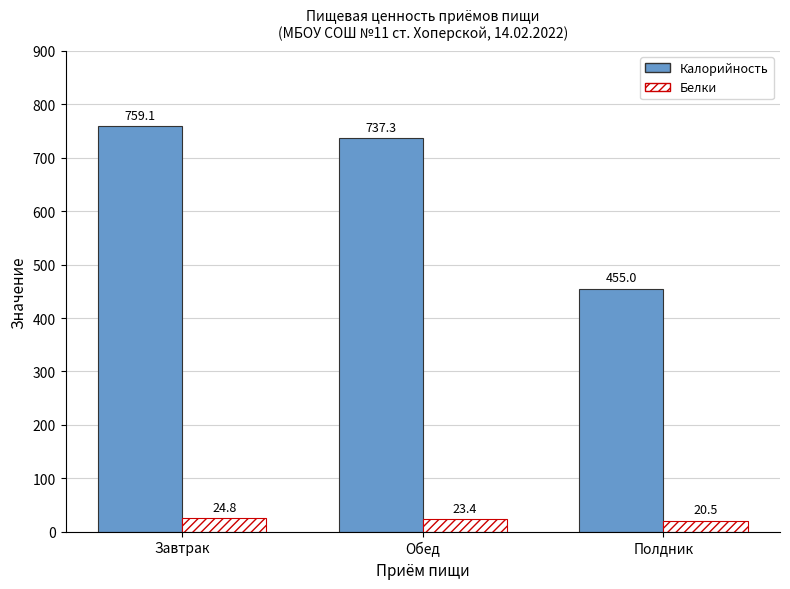

Reading right to left, what are all the values shown in this chart?

Калорийность: 455.0	737.3	759.1
Белки: 20.5	23.4	24.8